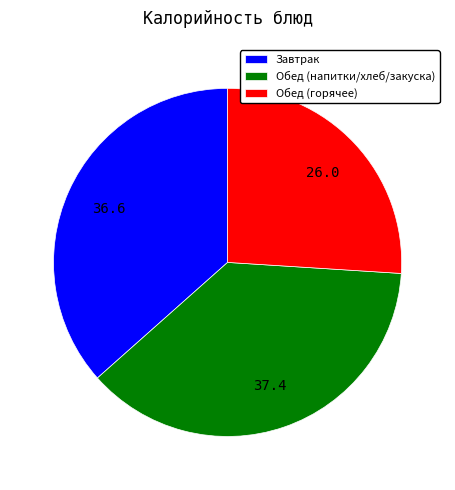

Which category has the smallest portion of the pie?

Обед (горячее)